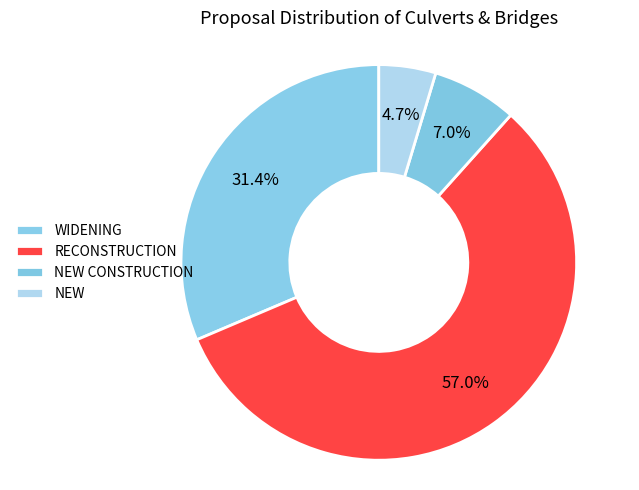

To the nearest percent, what is the combined percentage of NEW CONSTRUCTION and WIDENING?

38%